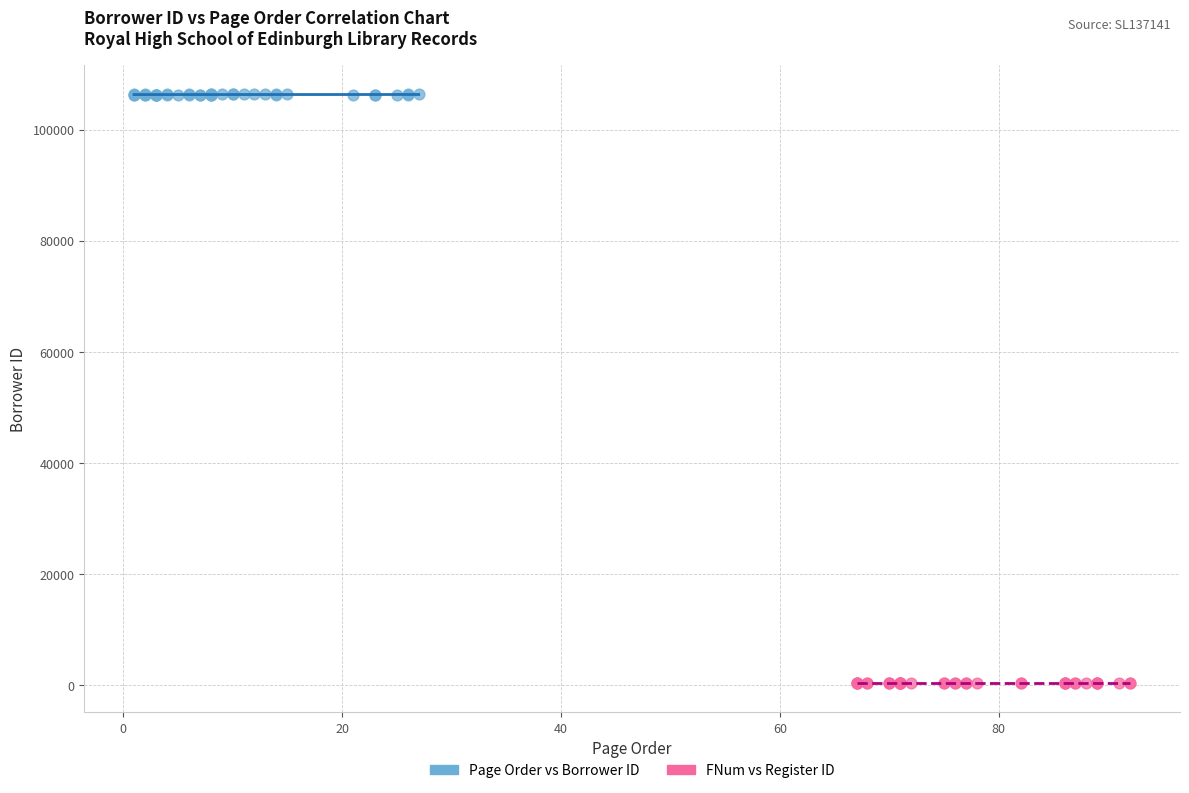

Which series reaches the maximum Y coordinate?

Page Order vs Borrower ID